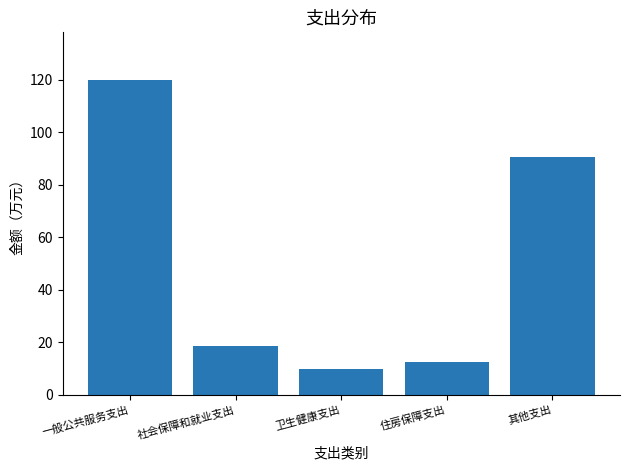

Reading right to left, list all the values displayed in this chart.

90.6	12.4	9.6	18.4	120.0